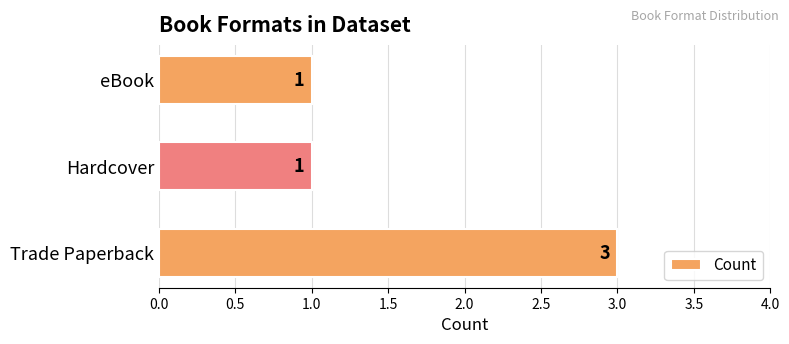

True or false: the data shows 0 at eBook.

False